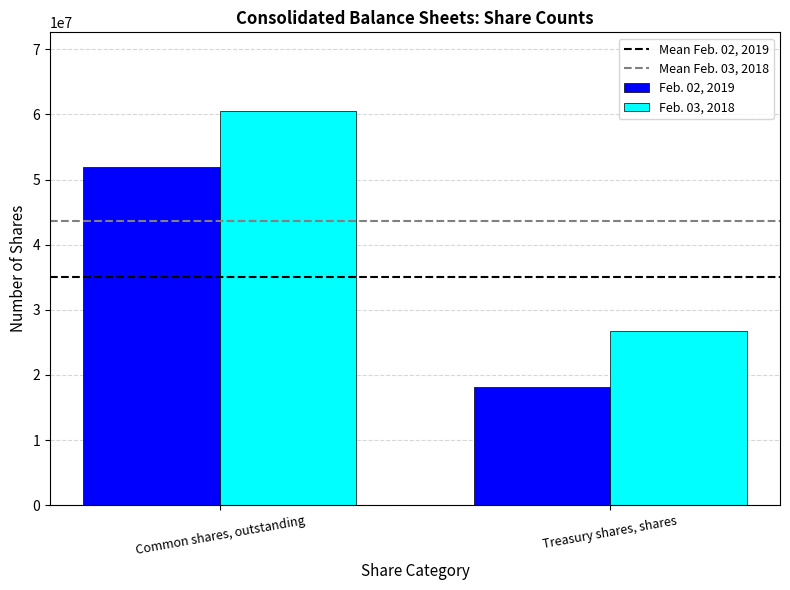

Which category has the highest value in the Feb. 03, 2018 series?

Common shares, outstanding